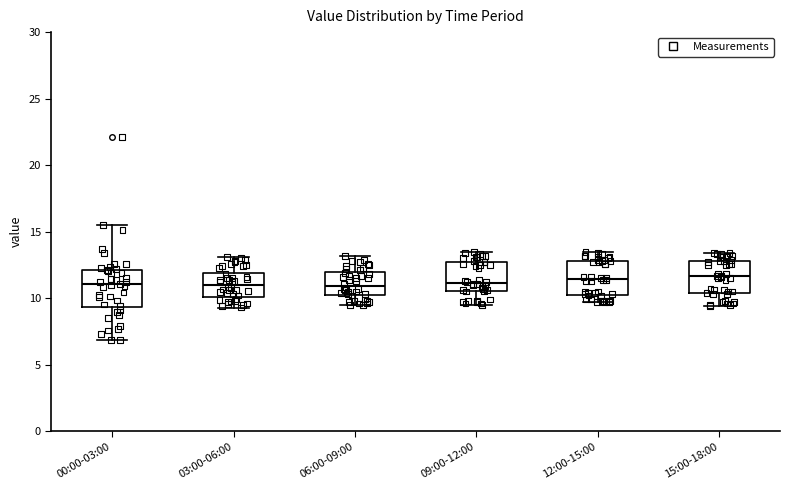

Reading left to right, read every box against the y-axis: the position of its median line, the range the box covers, and the ends of its whiskers. The values are not printed on the chart, so give them approximately, as read against the axis.

00:00-03:00: median 11.0, box 9.5 to 12.0, whiskers 7.0 to 15.5
03:00-06:00: median 11.0, box 10.0 to 12.0, whiskers 9.5 to 13.0
06:00-09:00: median 11.0, box 10.5 to 12.0, whiskers 9.5 to 13.0
09:00-12:00: median 11.0, box 10.5 to 12.5, whiskers 9.5 to 13.5
12:00-15:00: median 11.5, box 10.5 to 13.0, whiskers 9.5 to 13.5
15:00-18:00: median 11.5, box 10.5 to 13.0, whiskers 9.5 to 13.5